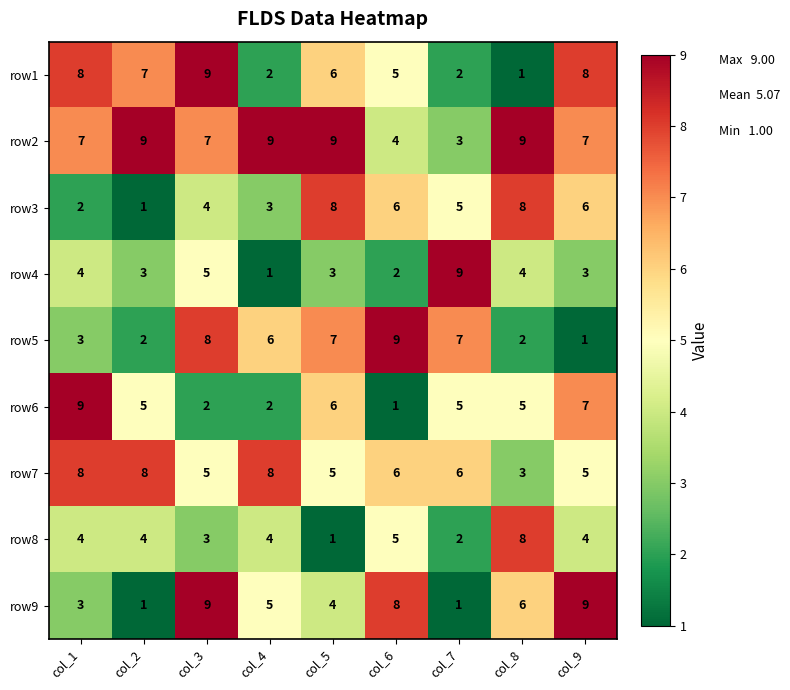

What is the approximate value of row8 at col_4?

4